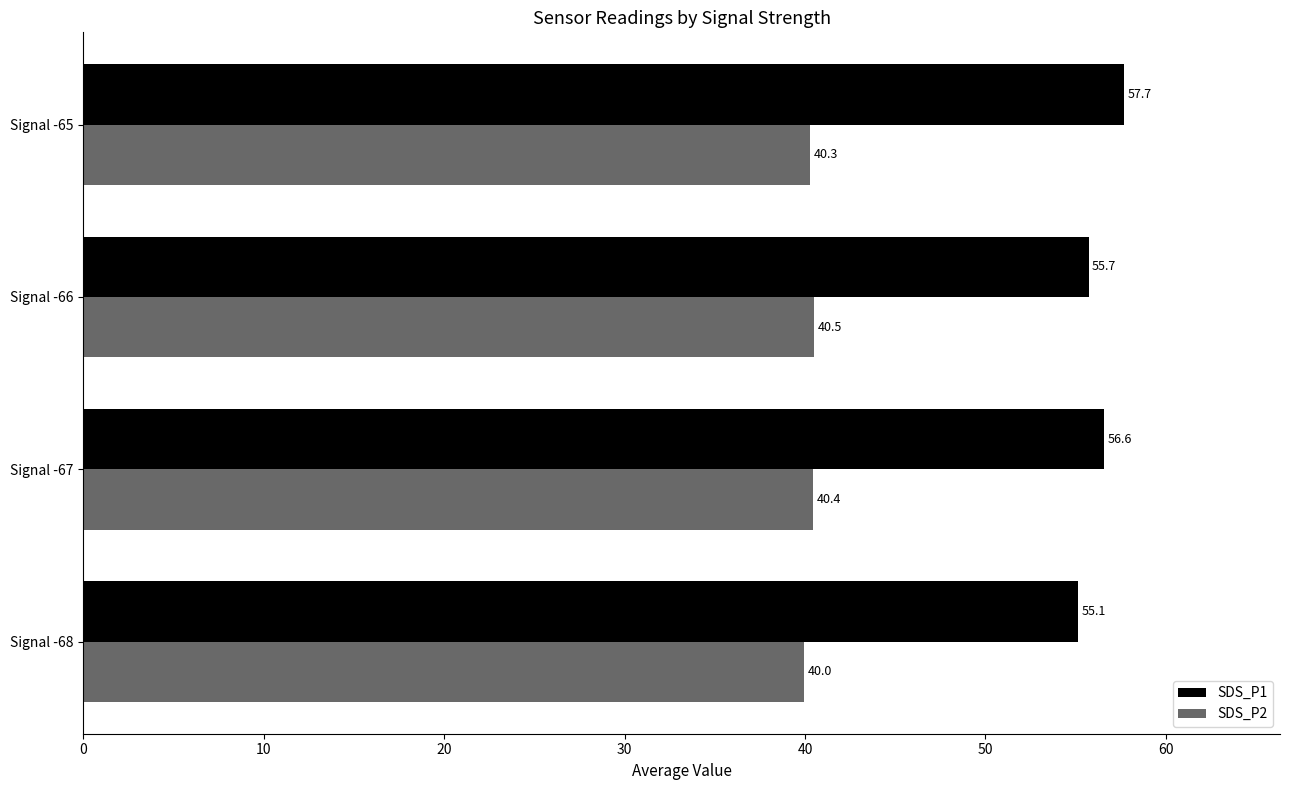

What is the average value of the SDS_P2 series?

40.3